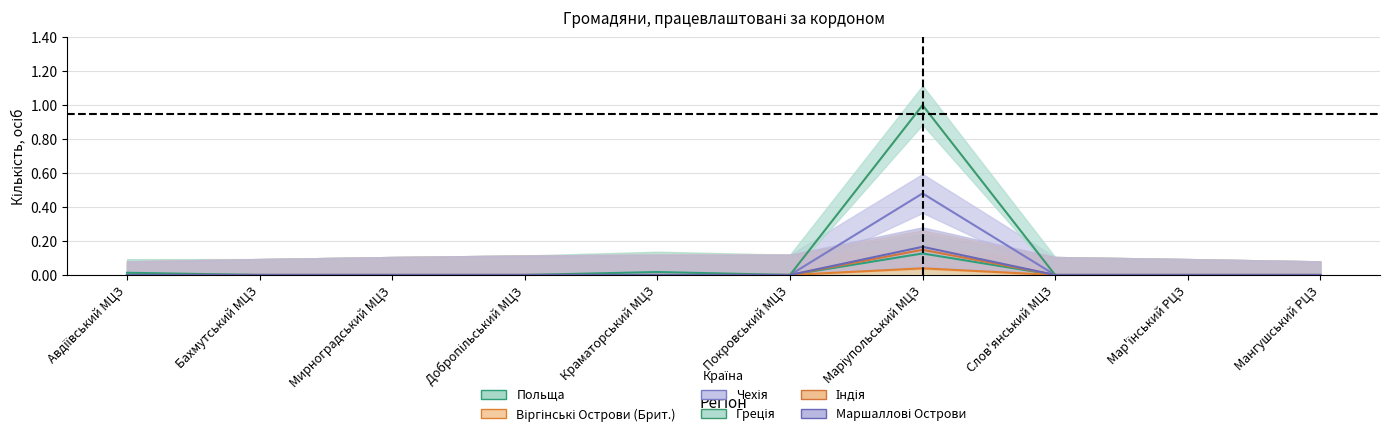

Between Бахмутський МЦЗ and Краматорський МЦЗ, which is larger?

Краматорський МЦЗ